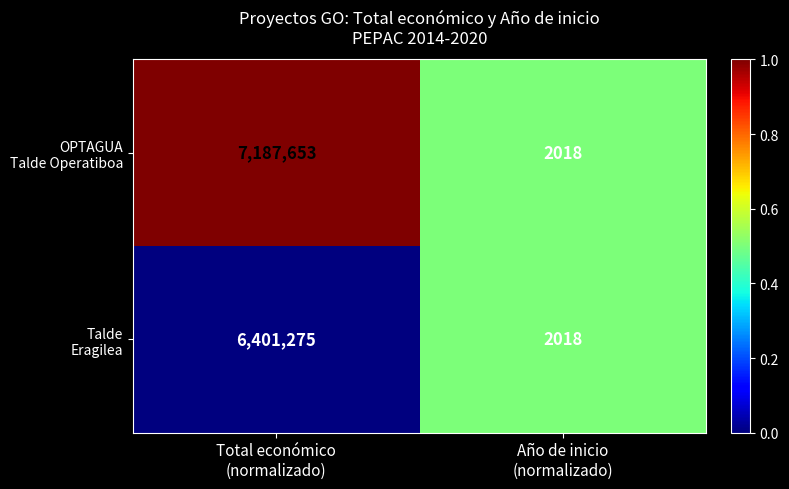

What is the total value across all series at Año de inicio
(normalizado)?

4036